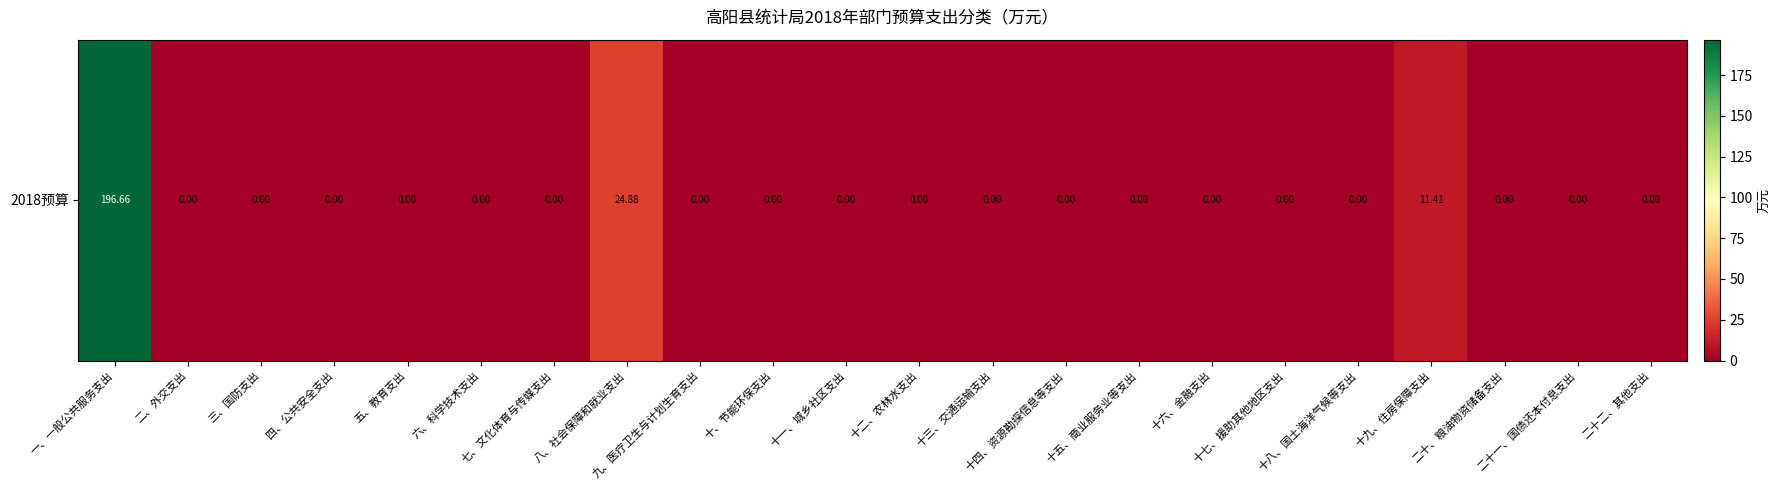

How many series are shown in this chart?

1